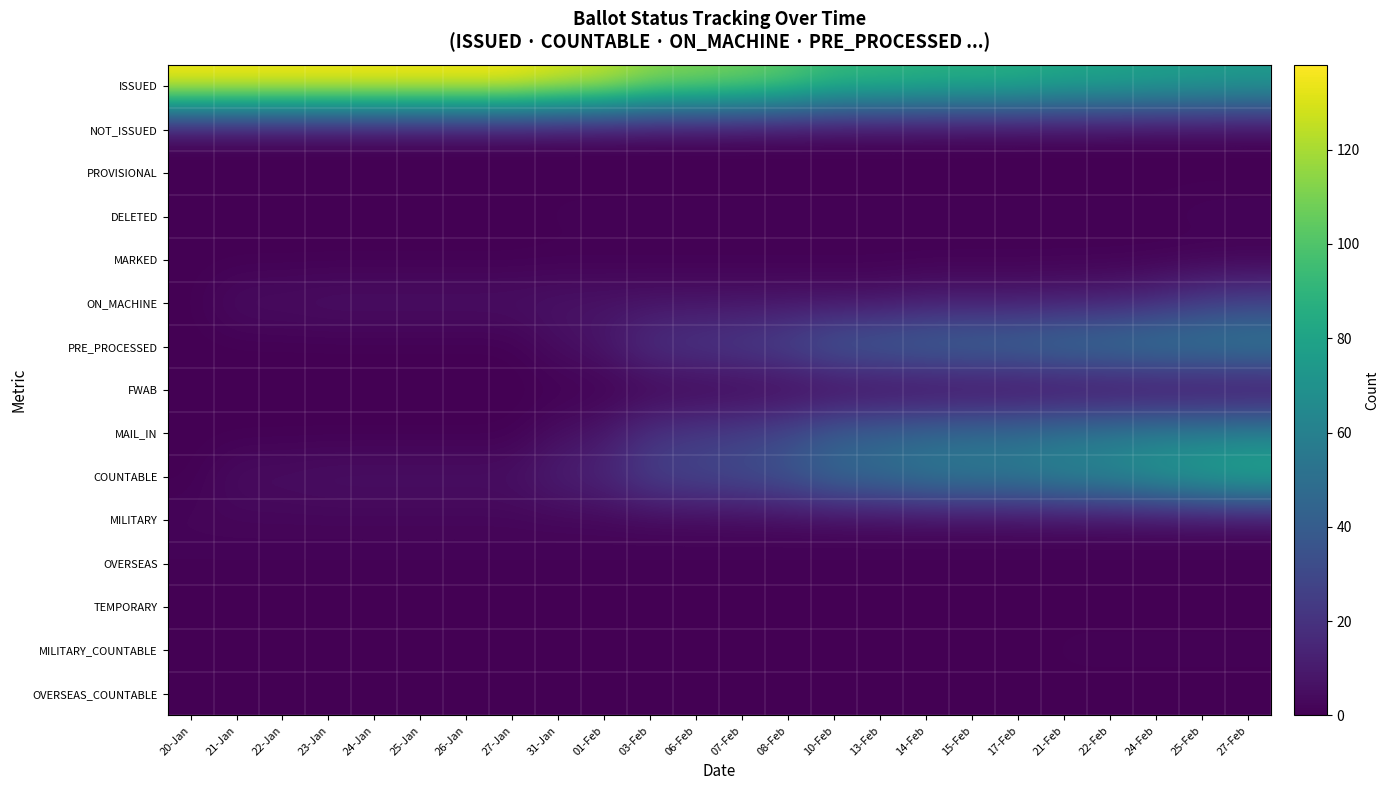

Count the number of data series in this chart.

15